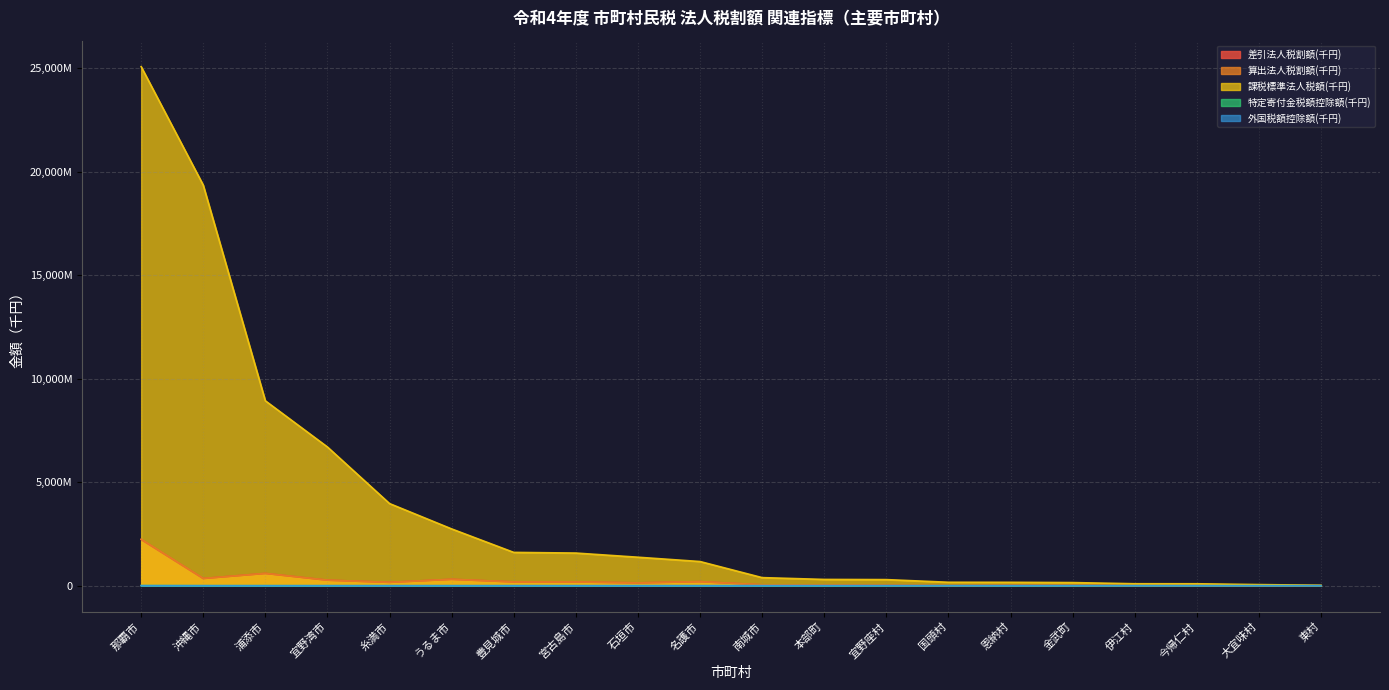

What is the difference between the second highest and minimum values in the 特定寄付金税額控除額(千円) series?

1139